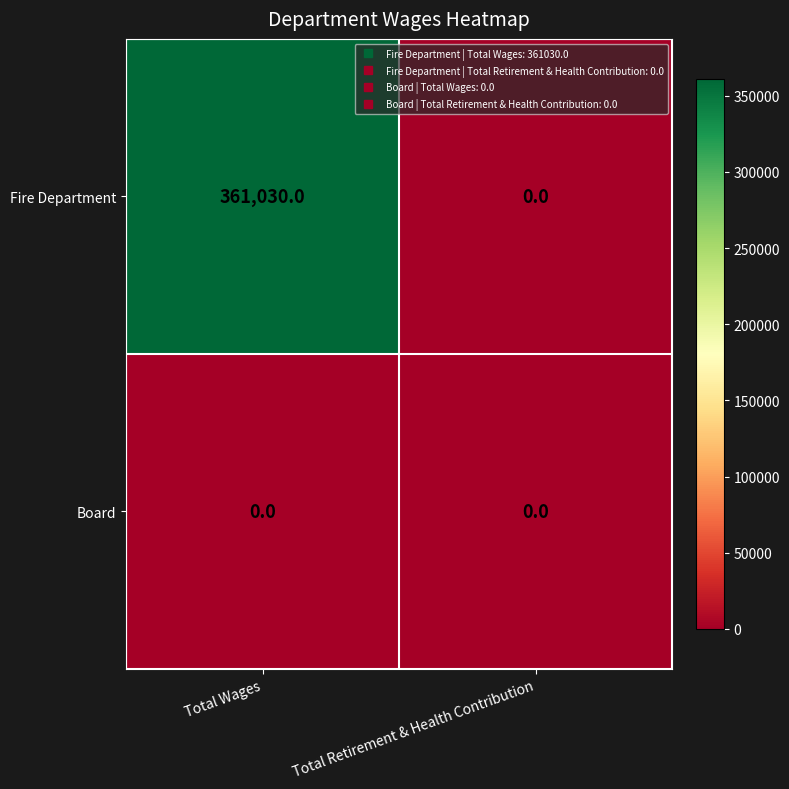

Which series has the largest total across all categories?

Fire Department